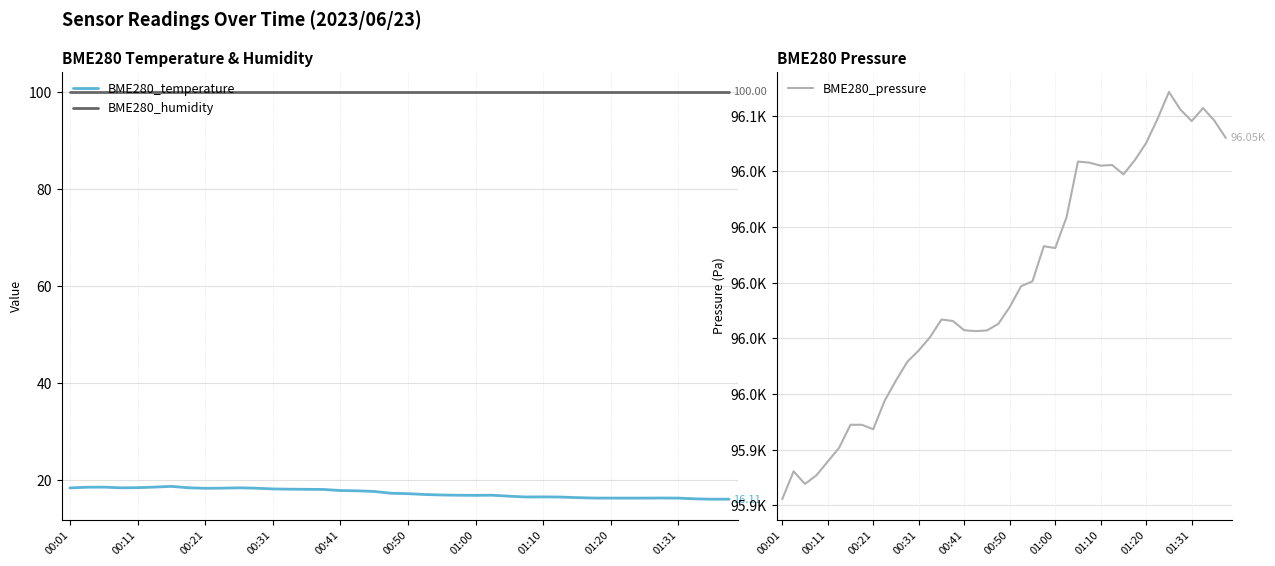

True or false: BME280_humidity and BME280_temperature intersect in this chart.

False